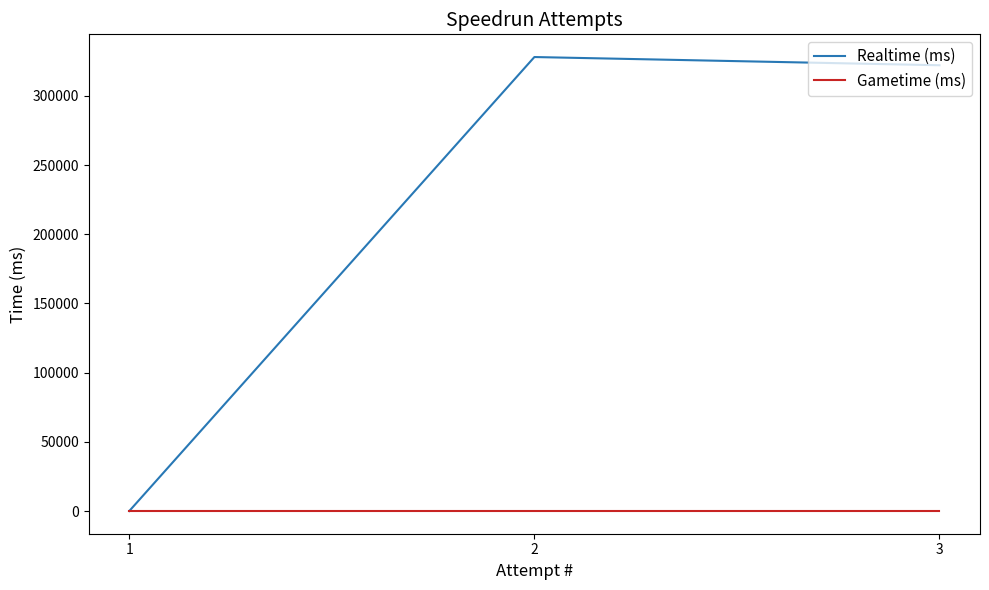

What is the total value across all series at 3?

322144